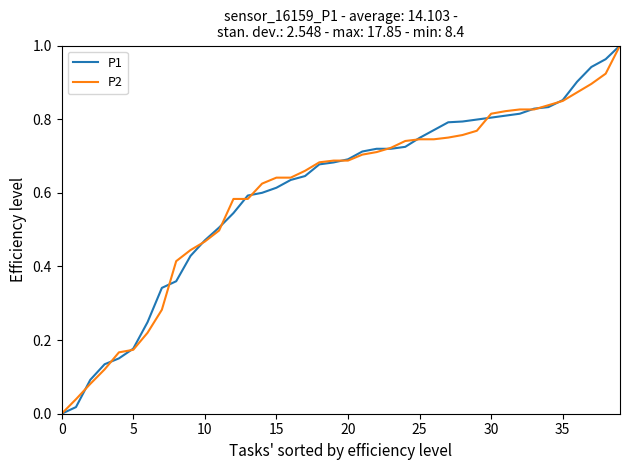

What are all the series names shown in the legend?

P1, P2